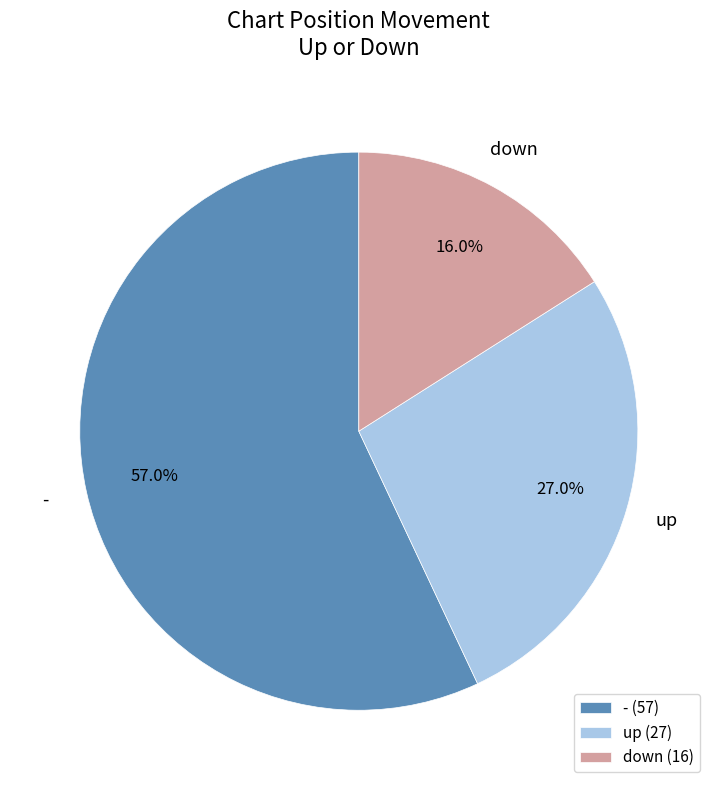

How many segments does this pie chart have?

3